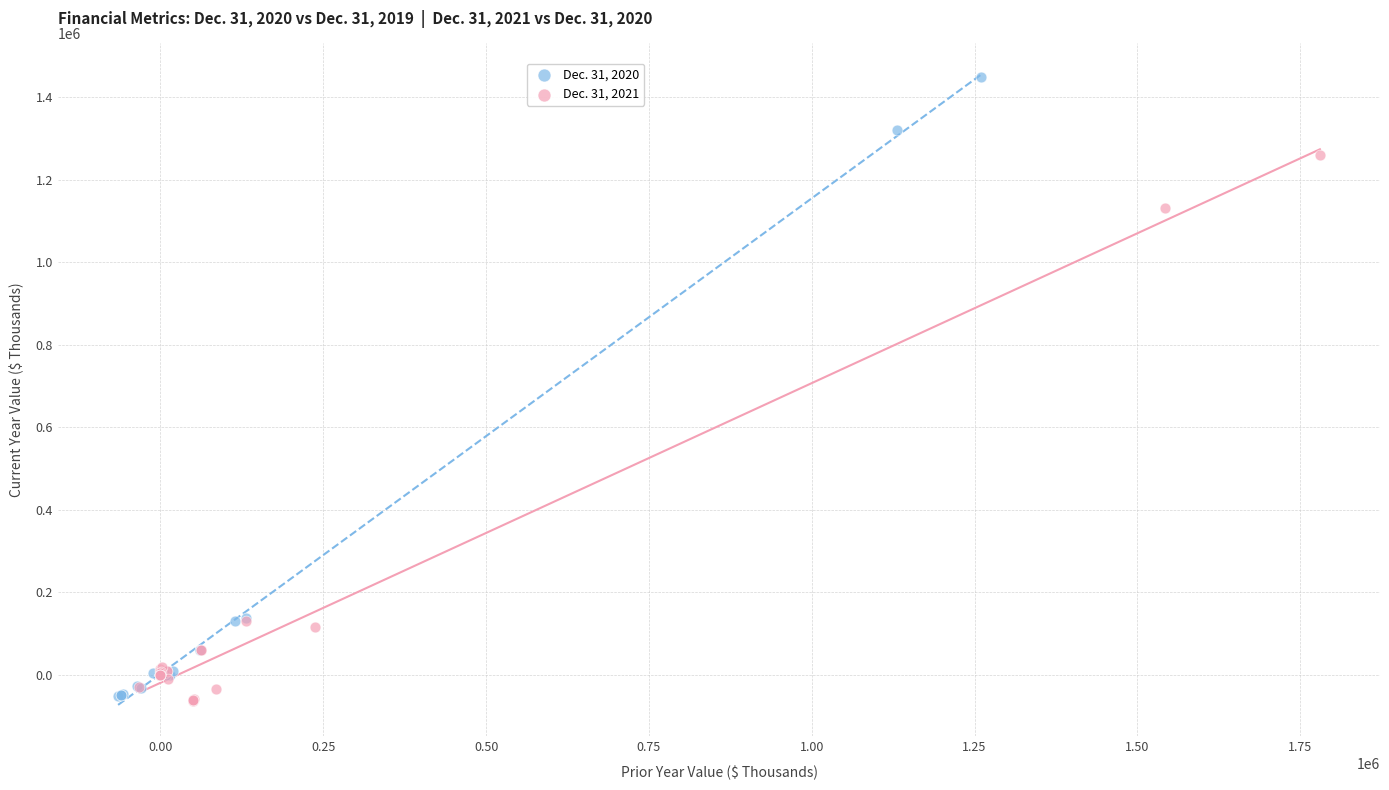

Which series contains the highest Y value?

Dec. 31, 2020